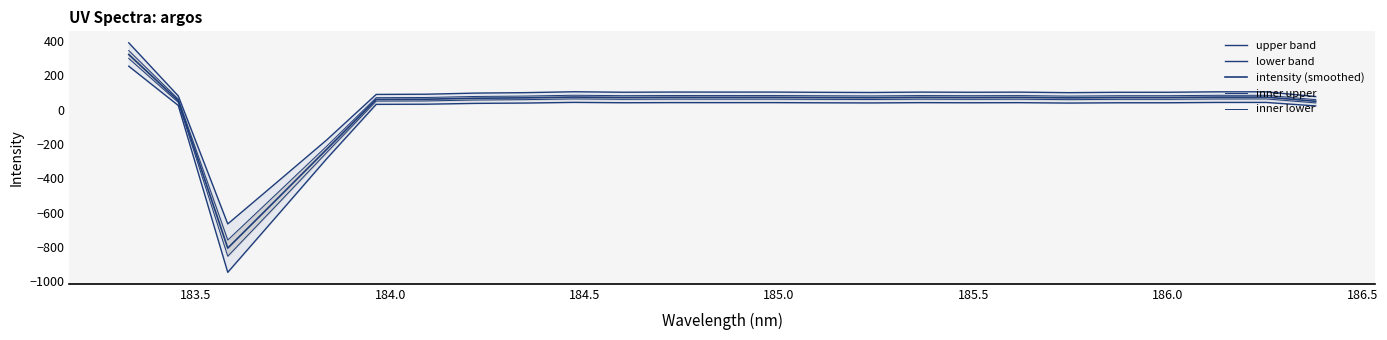

Is the value of lower band at 24 greater than the value of upper band at 184.5?

Yes